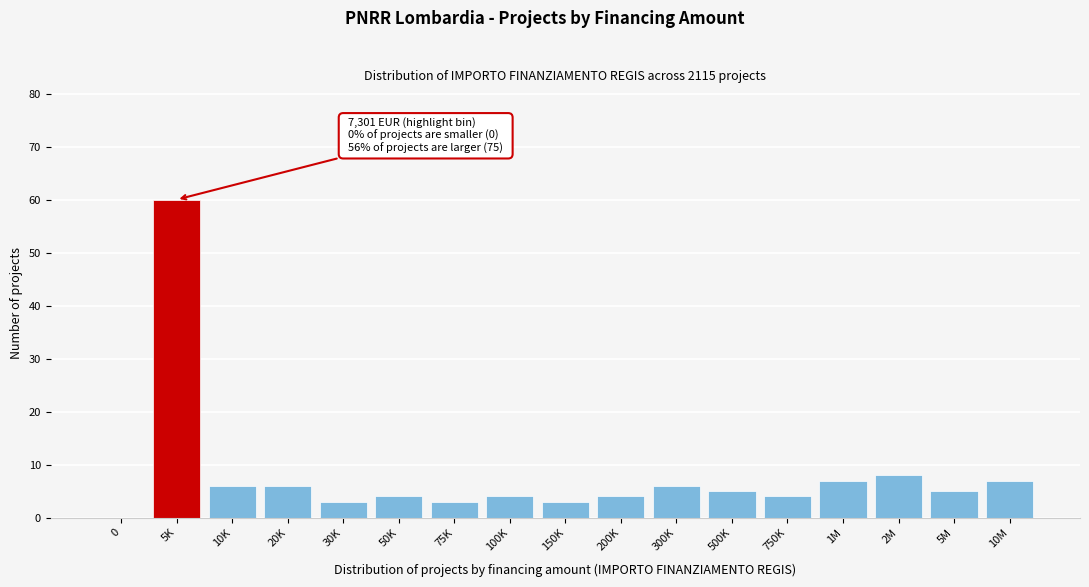

Reading right to left, what are all the values shown in this chart?

10M=7	5M=5	2M=8	1M=7	750K=4	500K=5	300K=6	200K=4	150K=3	100K=4	75K=3	50K=4	30K=3	20K=6	10K=6	5K=60	0=0